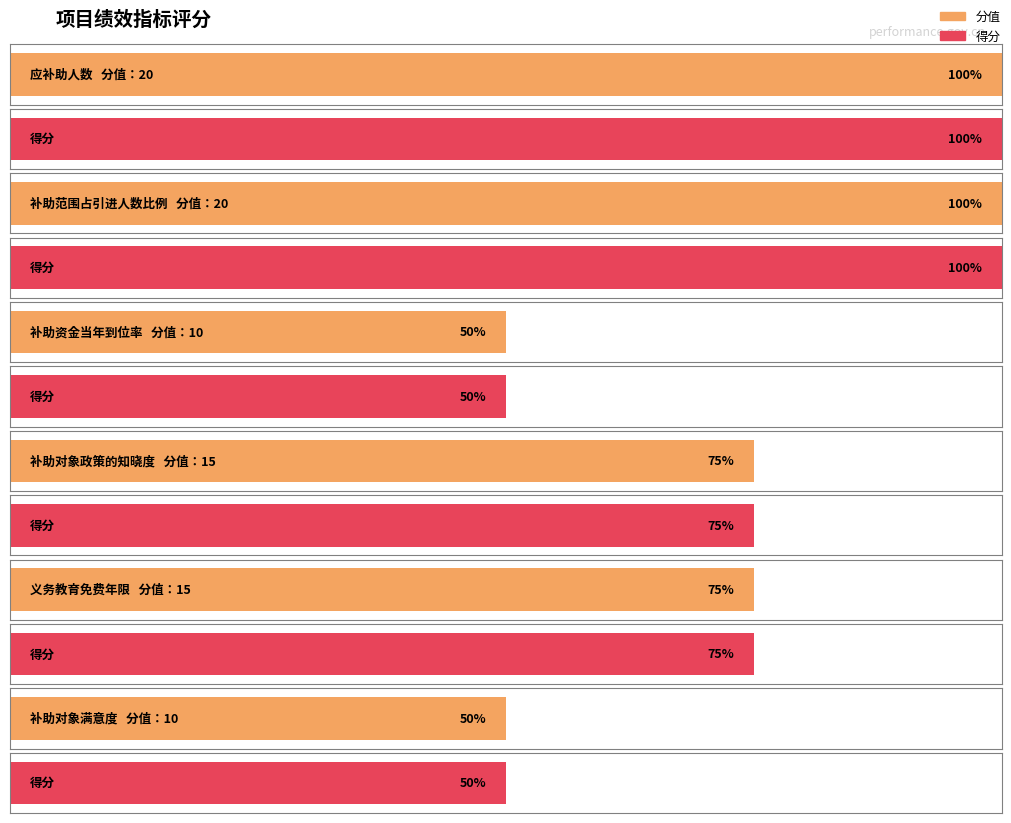

Which series has the largest total across all categories?

分值